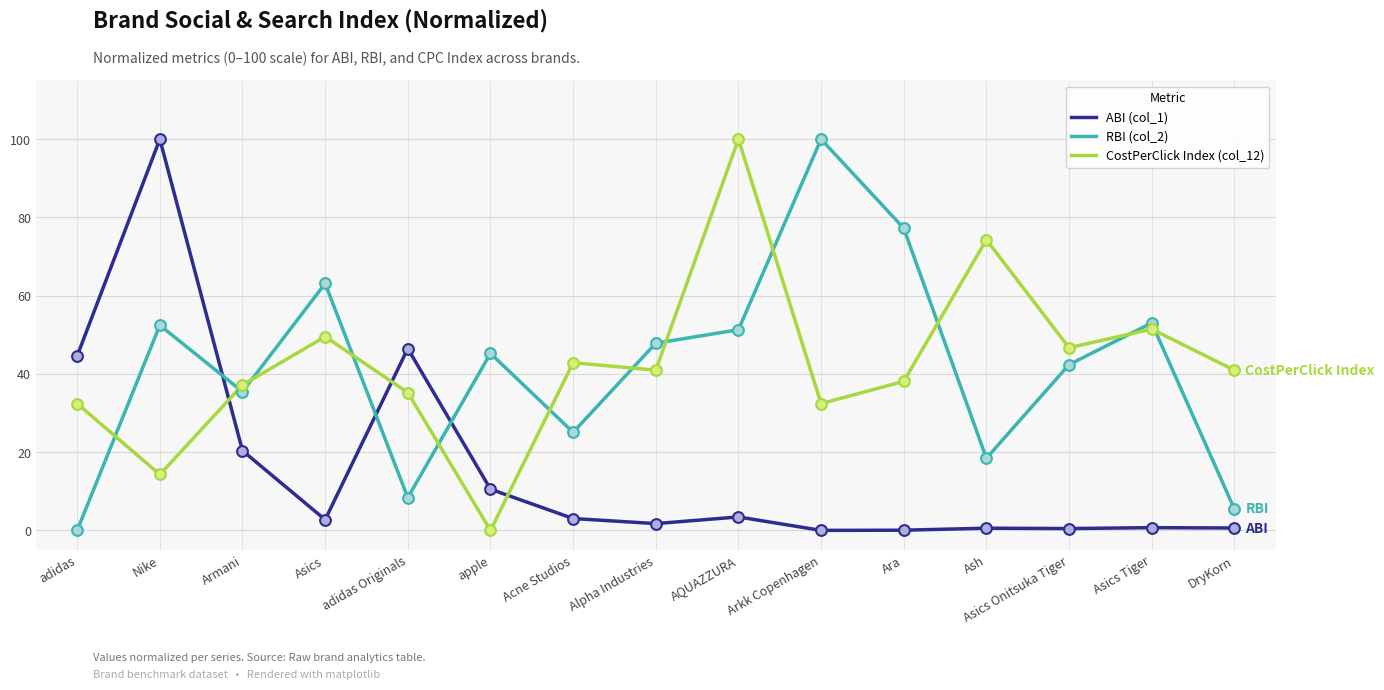

What is the difference between the highest and lowest values at Asics?

60.4